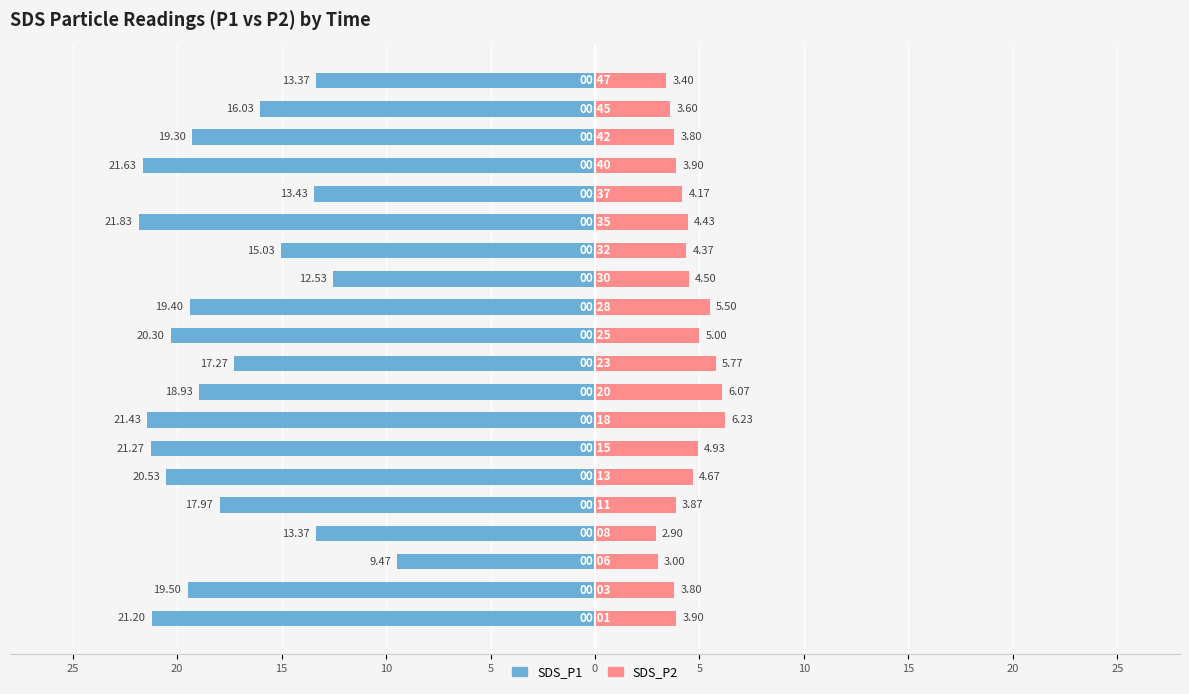

At how many categories does at least one series exceed -2?

20